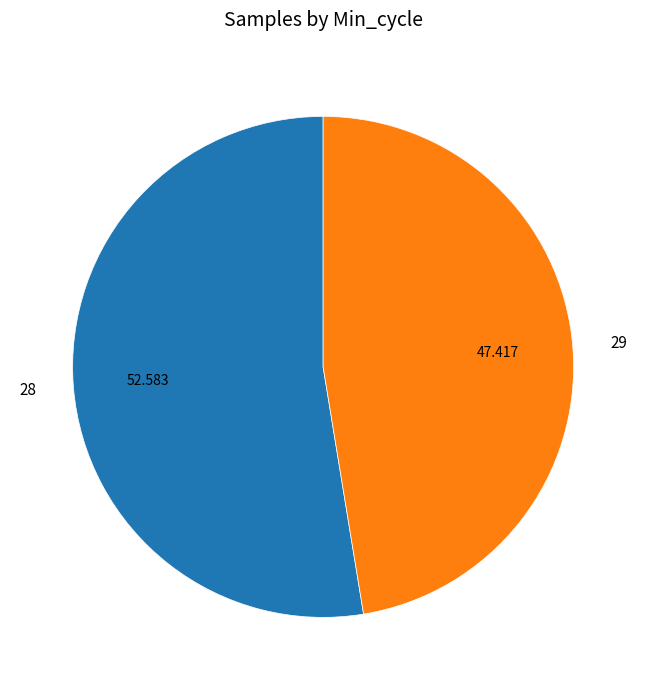

Is 28 the majority of the pie?

Yes